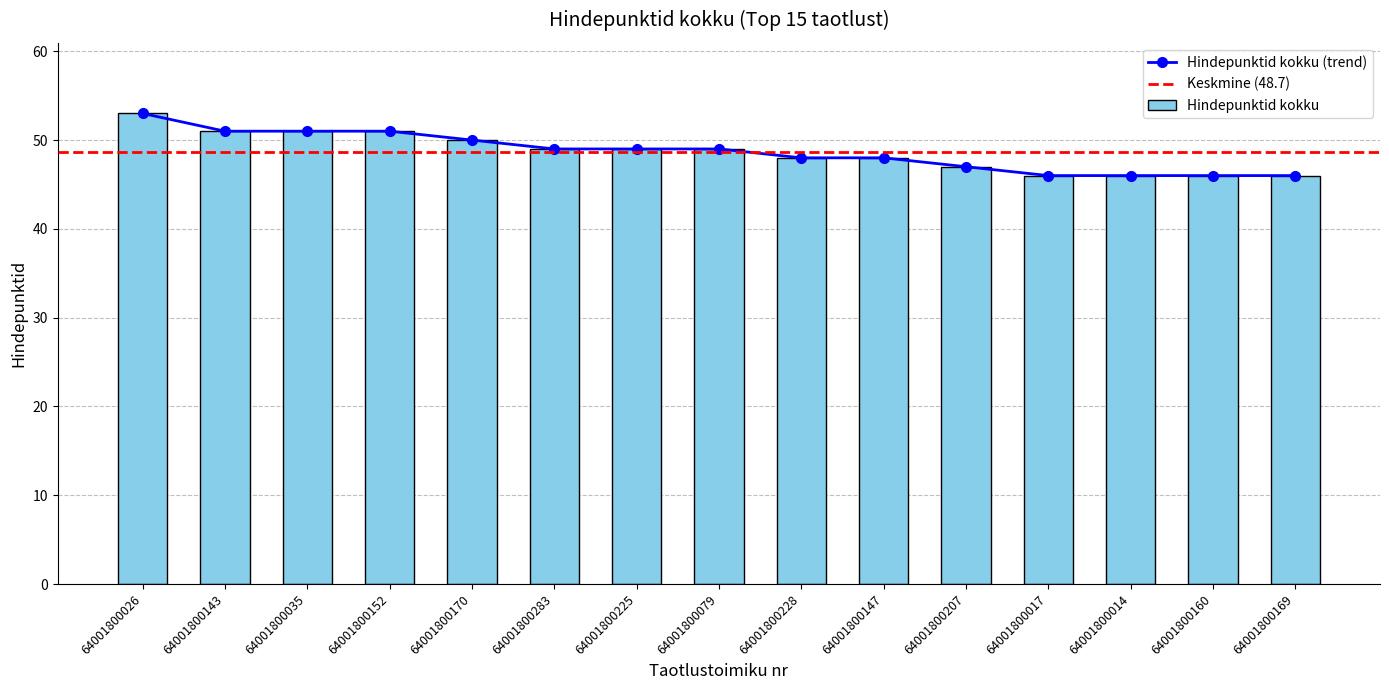

The value at 64001800079 is 49. True or false?

True